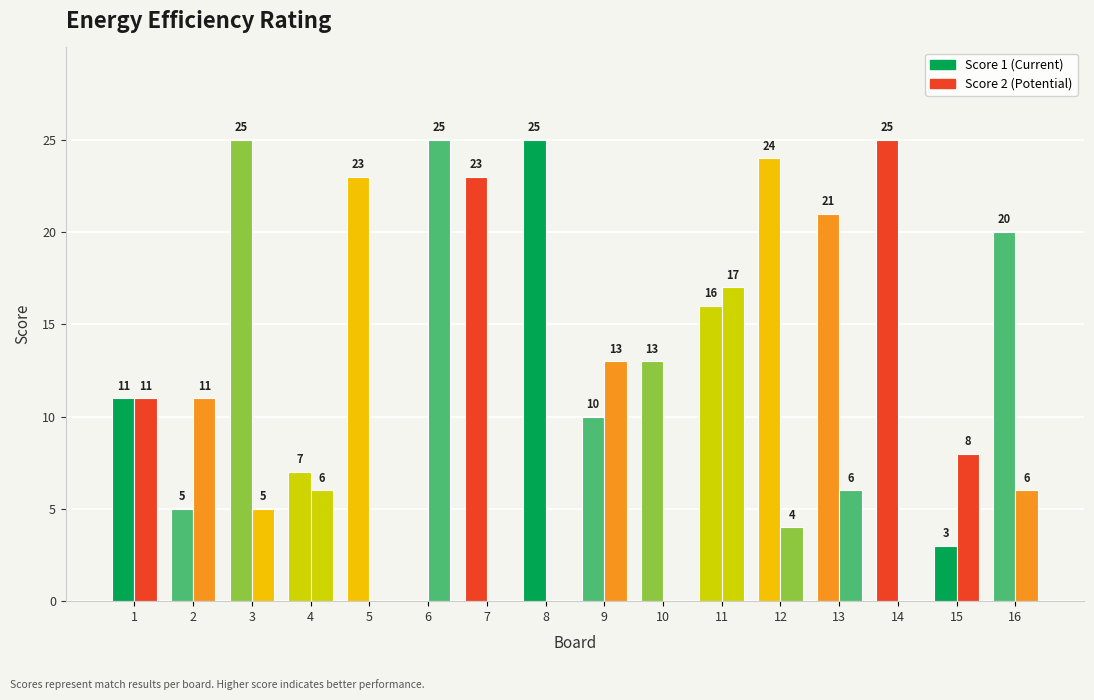

What is the value of the Score 1 bar at the 2nd from the left?

5